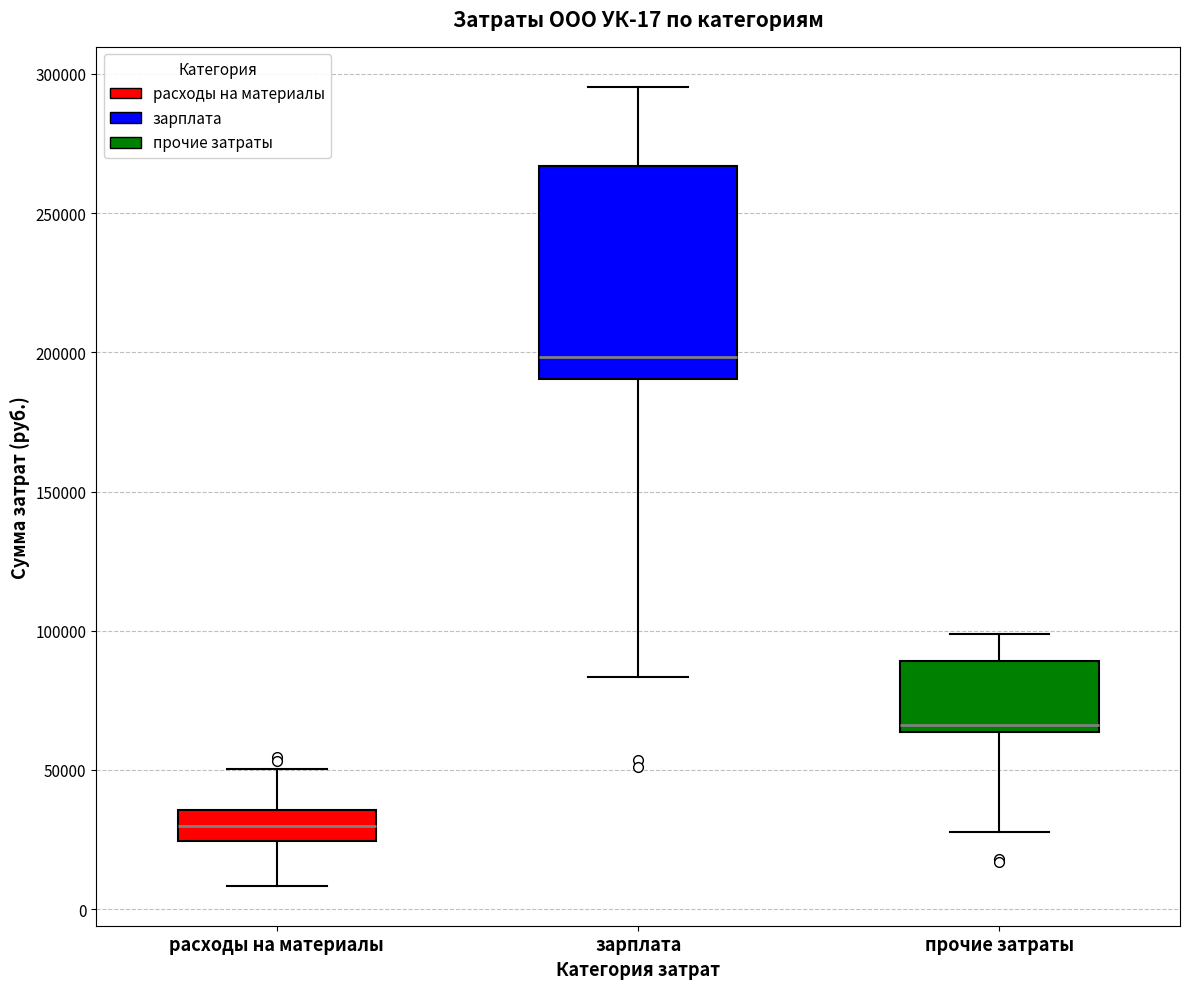

Comparing the boxes themselves (not the whiskers), which one is the tallest?

зарплата